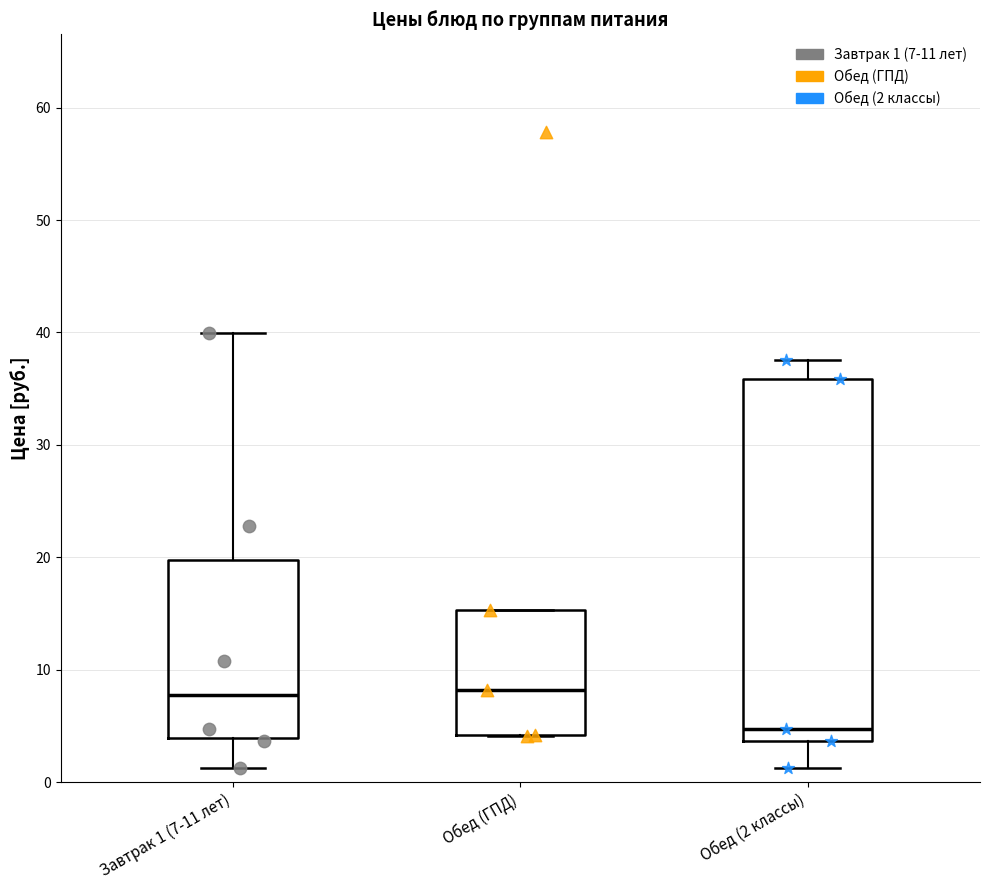

Reading left to right, transcribe this box plot: for each box, give where its median line is, the range the box spans, and where its two whiskers end, as read against the y-axis. The values are not printed on the chart, so give them approximately, as read against the axis.

Завтрак 1 (7-11 лет): median 8, box 4 to 20, whiskers 1 to 40
Обед (ГПД): median 8, box 4 to 15, whiskers 4 to 15
Обед (2 классы): median 5, box 4 to 36, whiskers 1 to 38